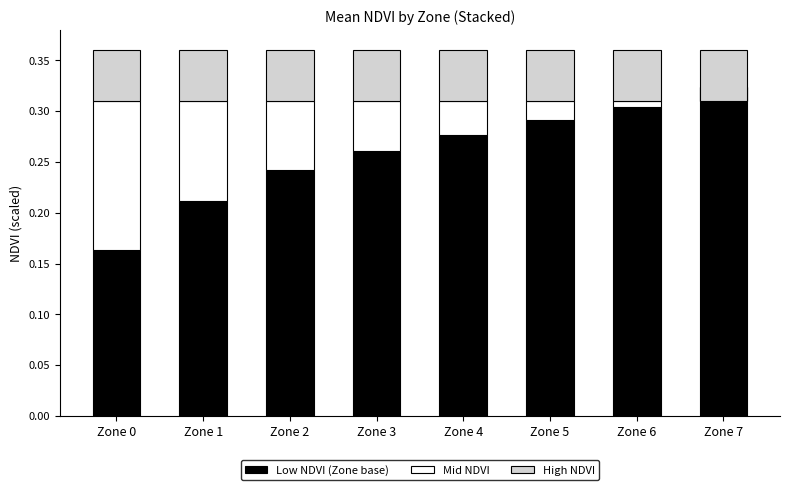

What is the total value across all series at Zone 5?

0.4